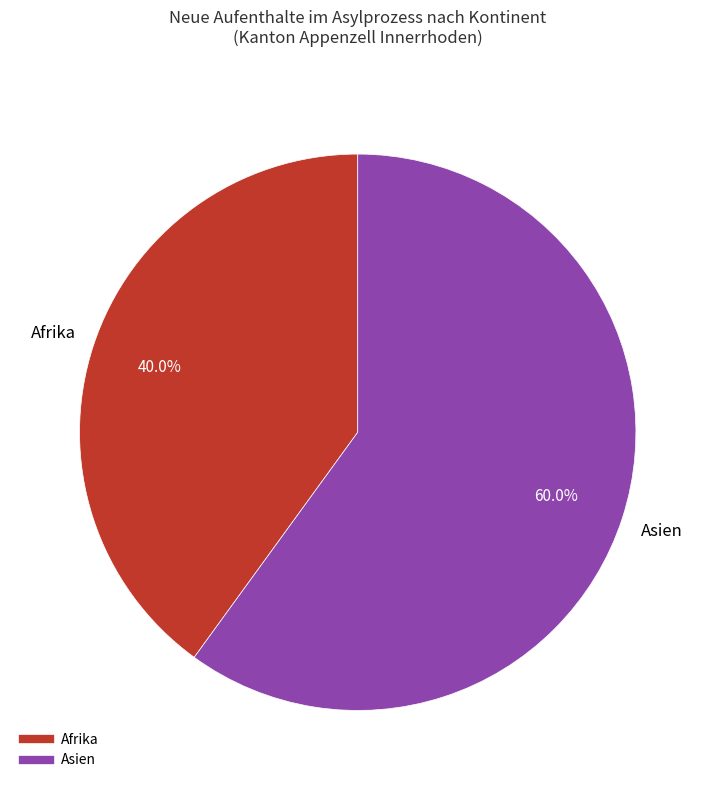

Is there any slice that represents more than half of the pie?

Yes